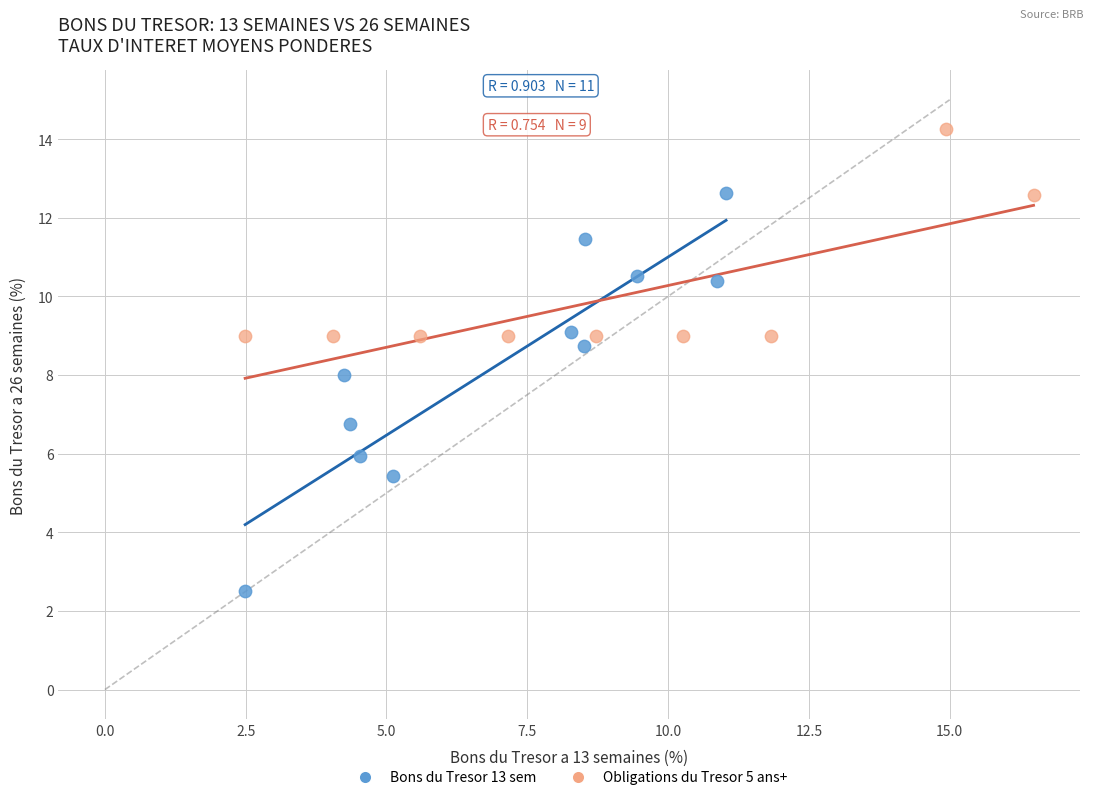

Which series reaches the maximum Y coordinate?

Obligations du Tresor 5 ans+